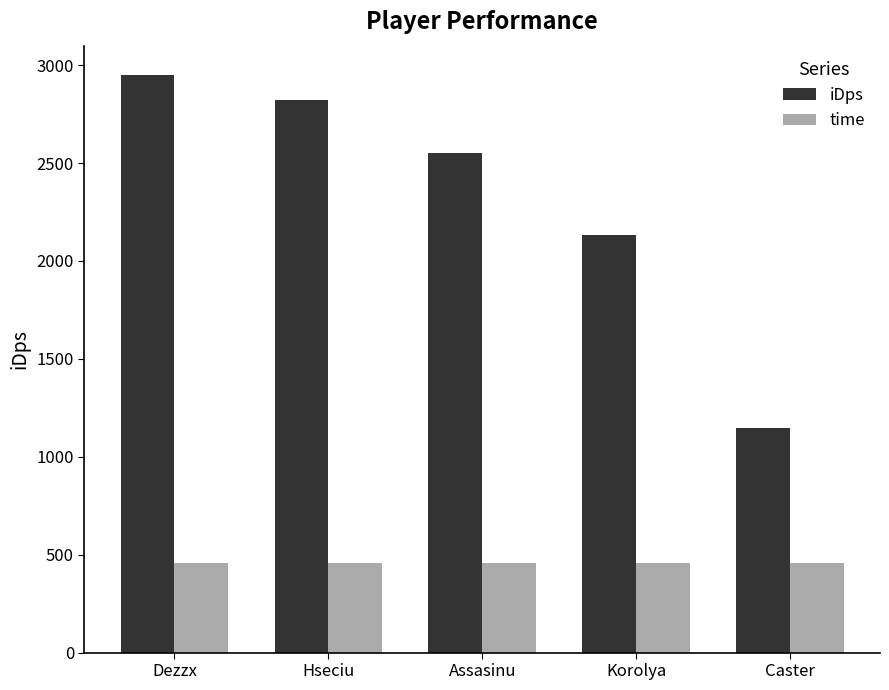

What is the lowest value of the iDps series?

1148.2